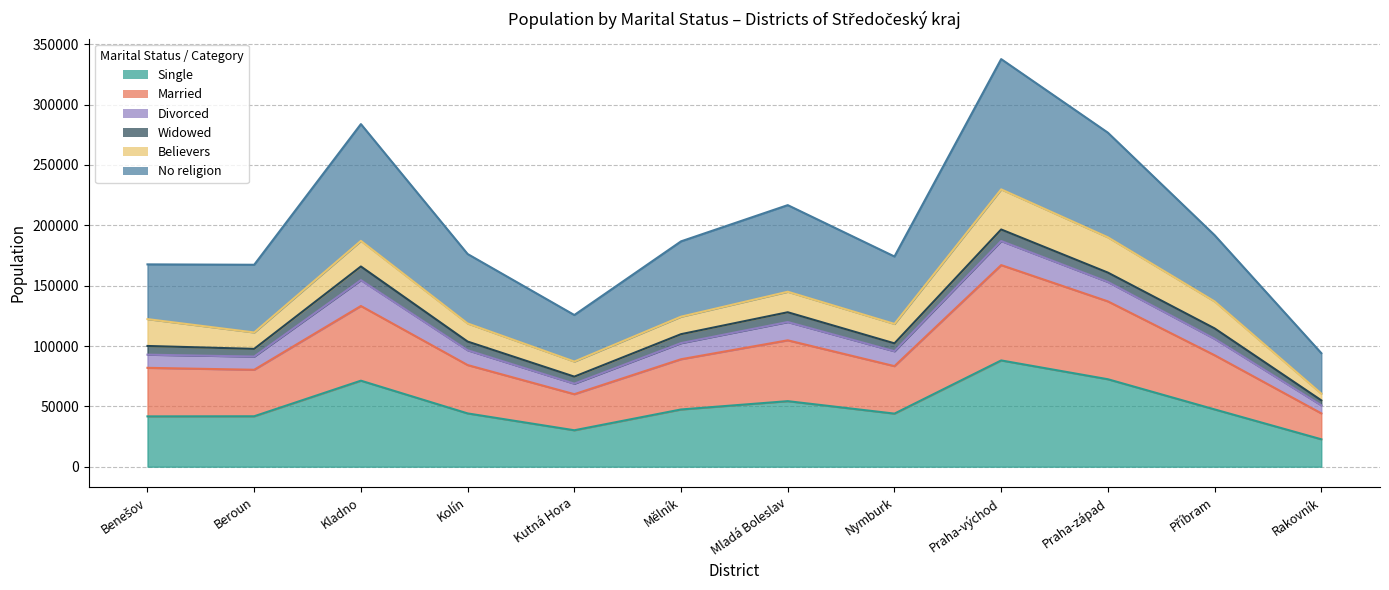

Which category has the highest value in the Married series?

Praha-východ